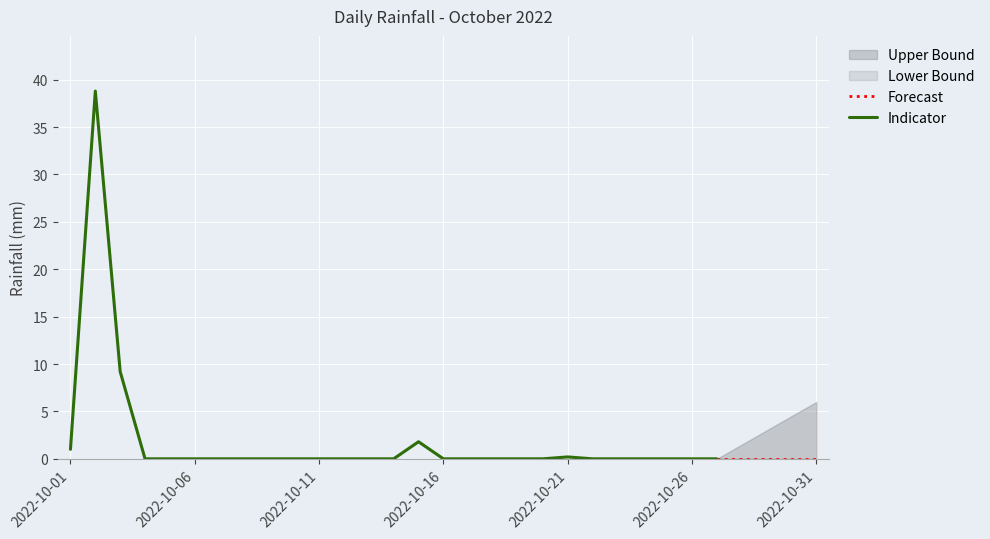

Which label corresponds to the smallest value in the chart?

2022-10-04